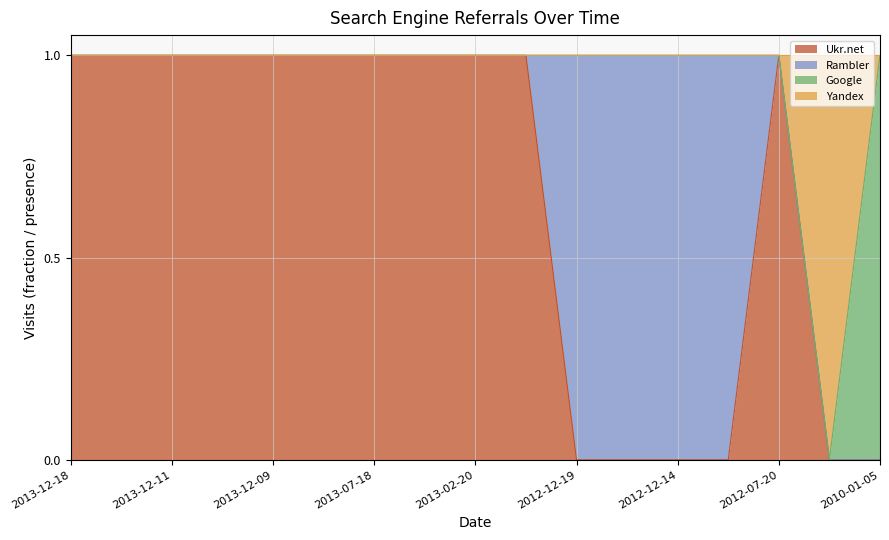

What are all the series names shown in the legend?

Ukr.net, Rambler, Google, Yandex